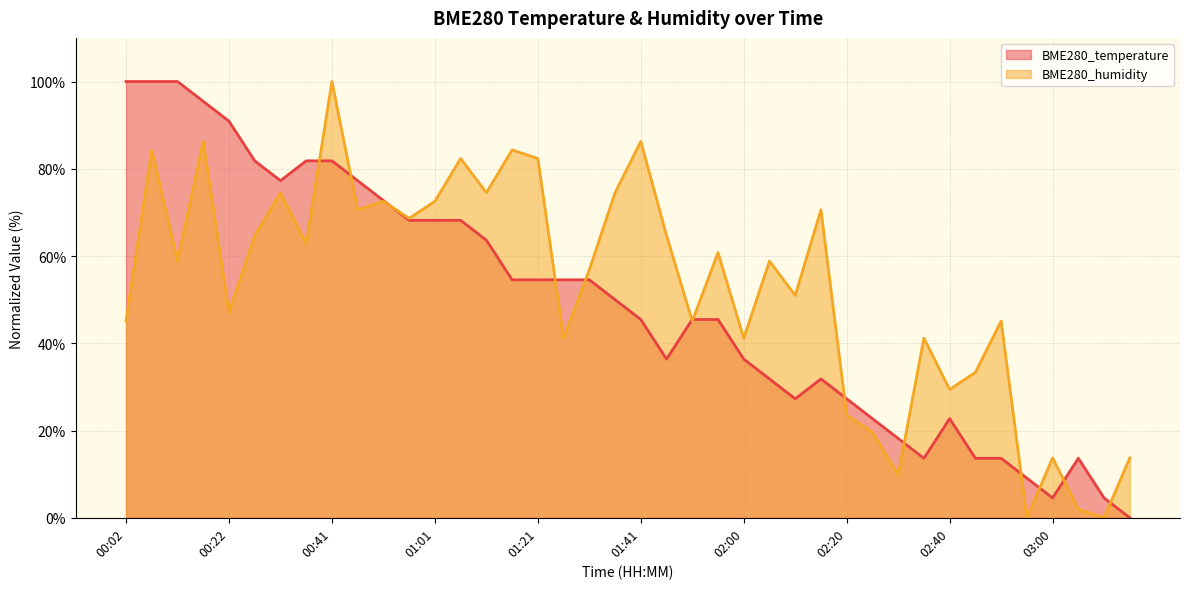

What position from the right is 00:07?

39